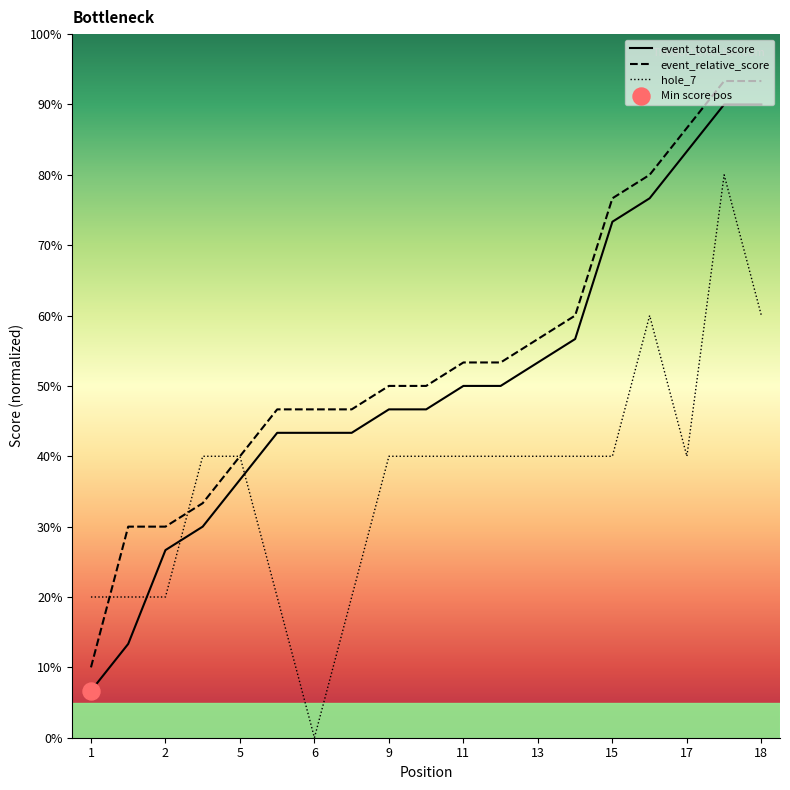

Which series has the largest total across all categories?

event_relative_score